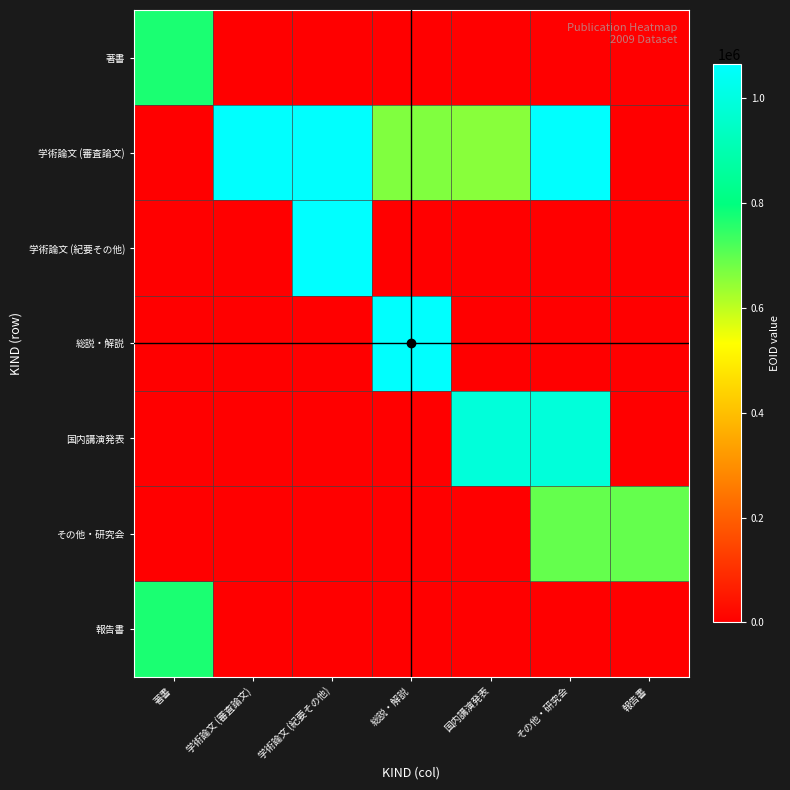

What is the spread (max minus min) of values at 学術論文 (紀要その他)?

1064811